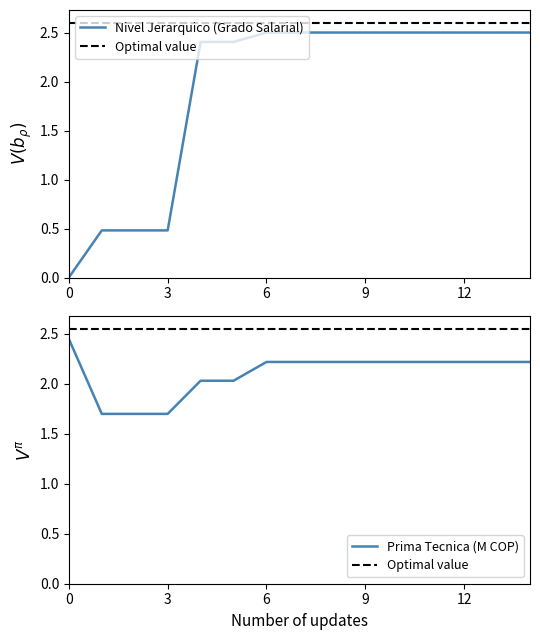

True or false: Nivel Jerarquico (Grado Salarial) has a value of 0.7 at 2.

False